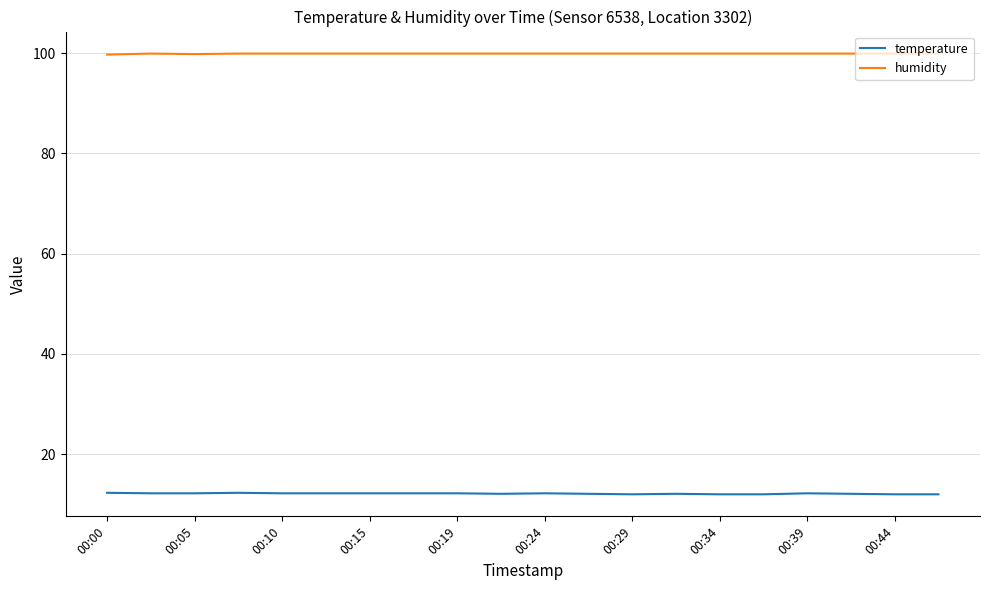

True or false: humidity and temperature intersect in this chart.

False